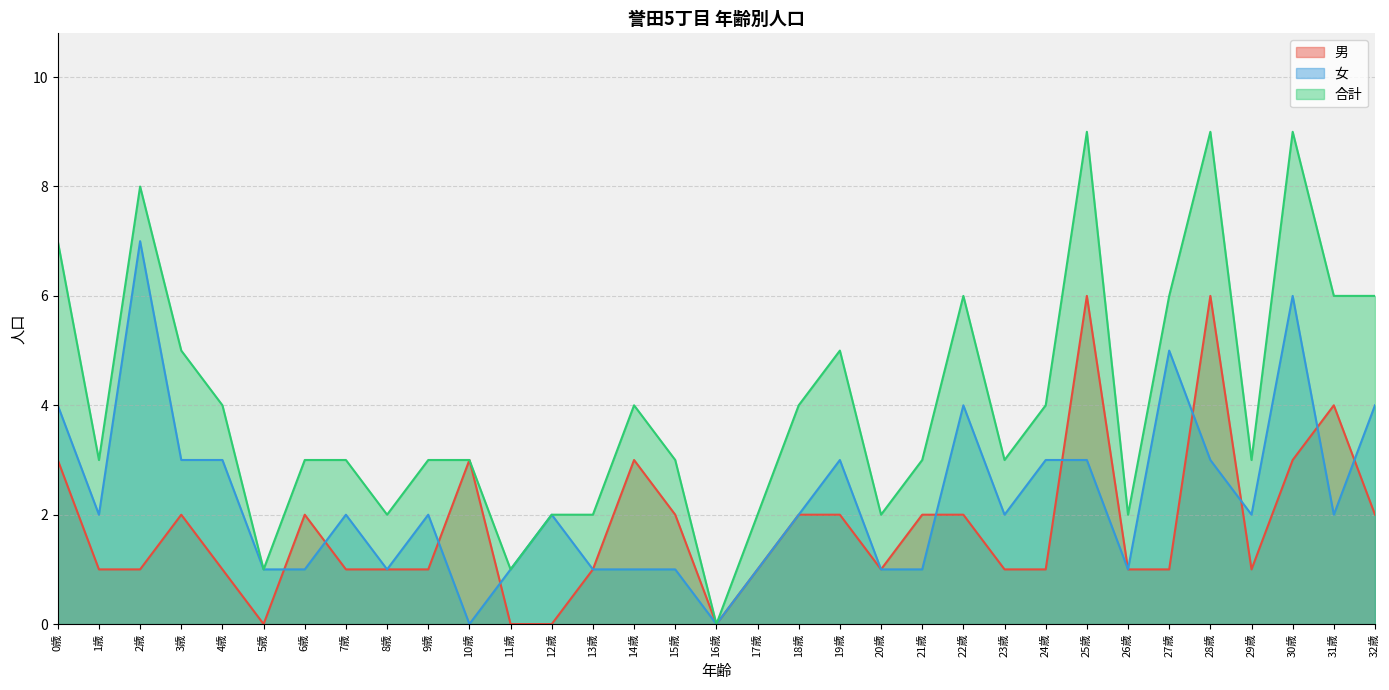

True or false: 合計 and 男 cross at least once.

False